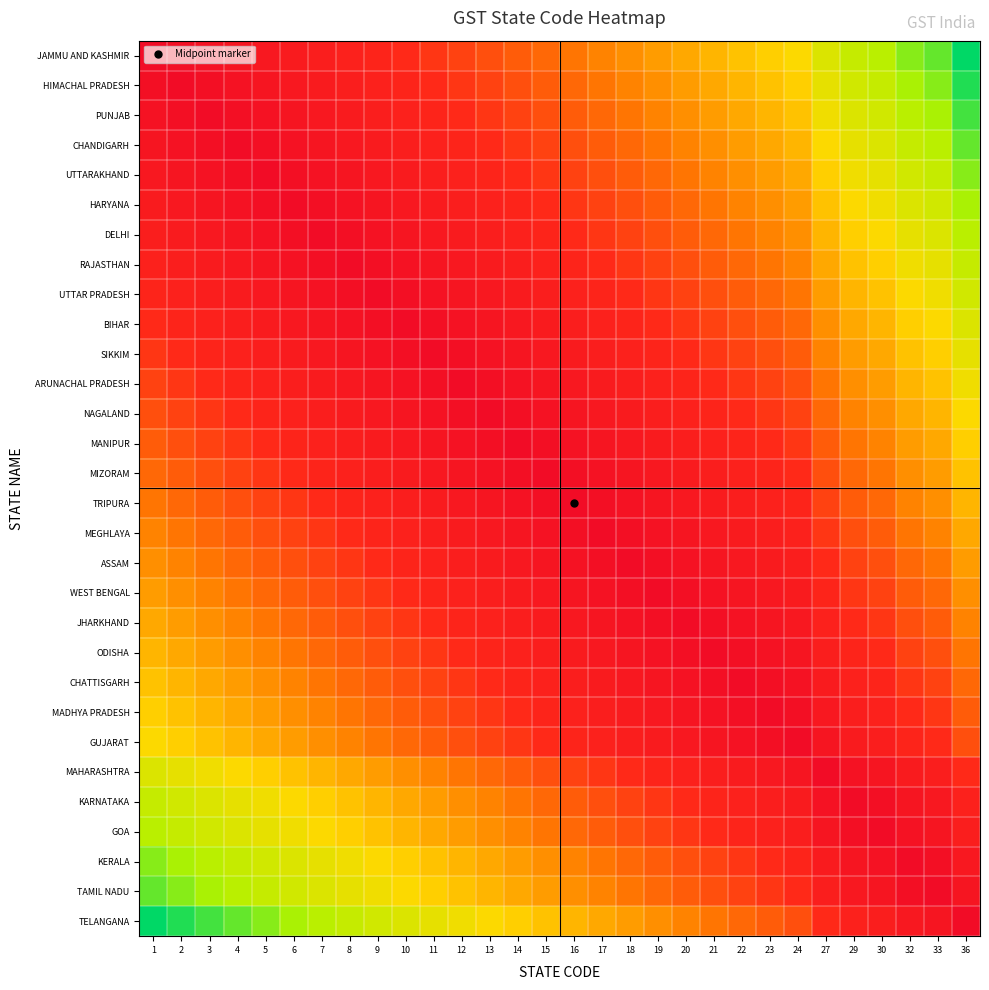

What is the difference between the highest and lowest values at 29?

0.8